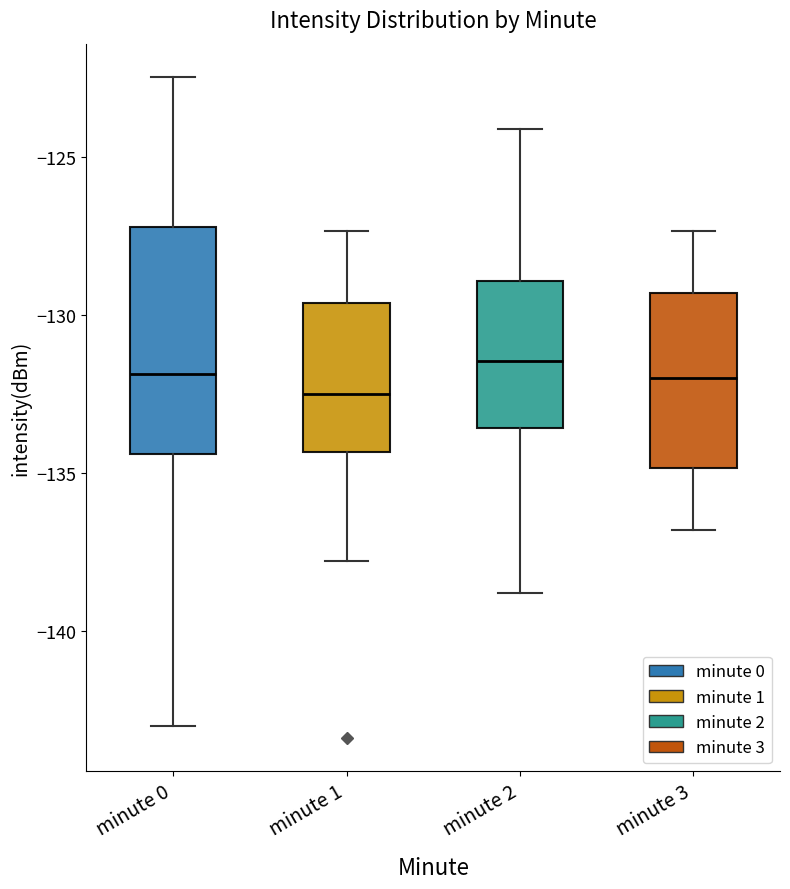

Reading left to right, read every box against the y-axis: the position of its median line, the range the box covers, and the ends of its whiskers. The values are not printed on the chart, so give them approximately, as read against the axis.

minute 0: median -132.0, box -134.5 to -127.0, whiskers -143.0 to -122.5
minute 1: median -132.5, box -134.5 to -129.5, whiskers -138.0 to -127.5
minute 2: median -131.5, box -133.5 to -129.0, whiskers -139.0 to -124.0
minute 3: median -132.0, box -135.0 to -129.5, whiskers -137.0 to -127.5